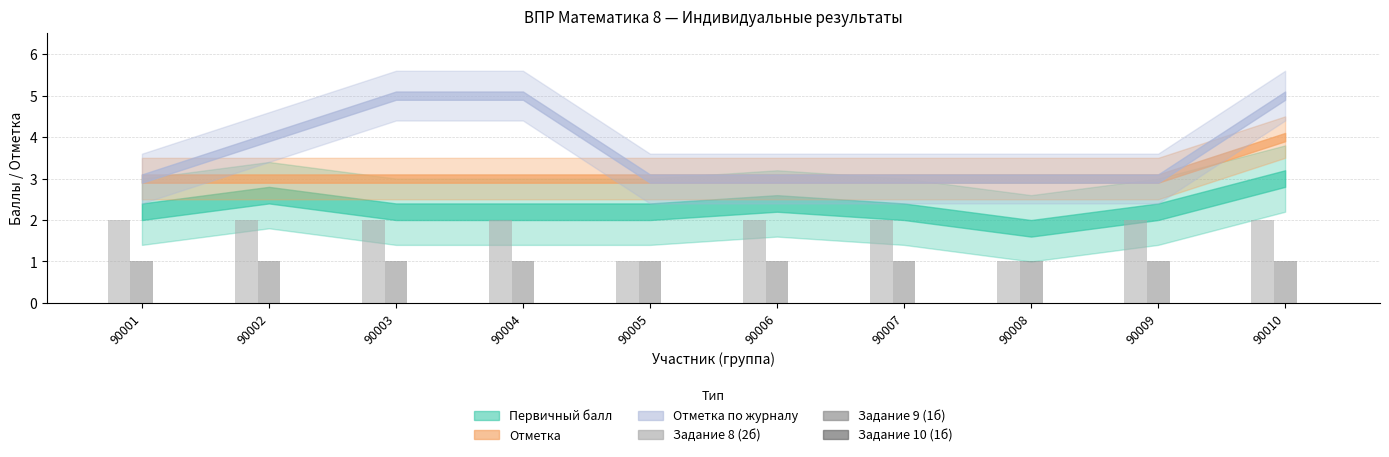

How many data points does each series have?

10